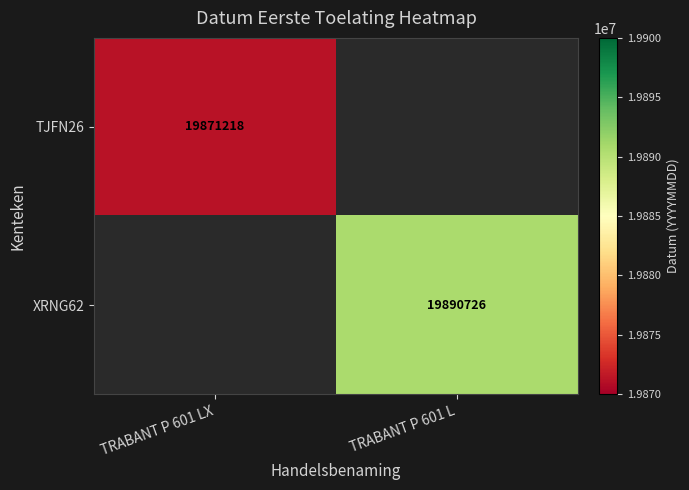

At which category does the chart reach its minimum across all series?

TRABANT P 601 LX